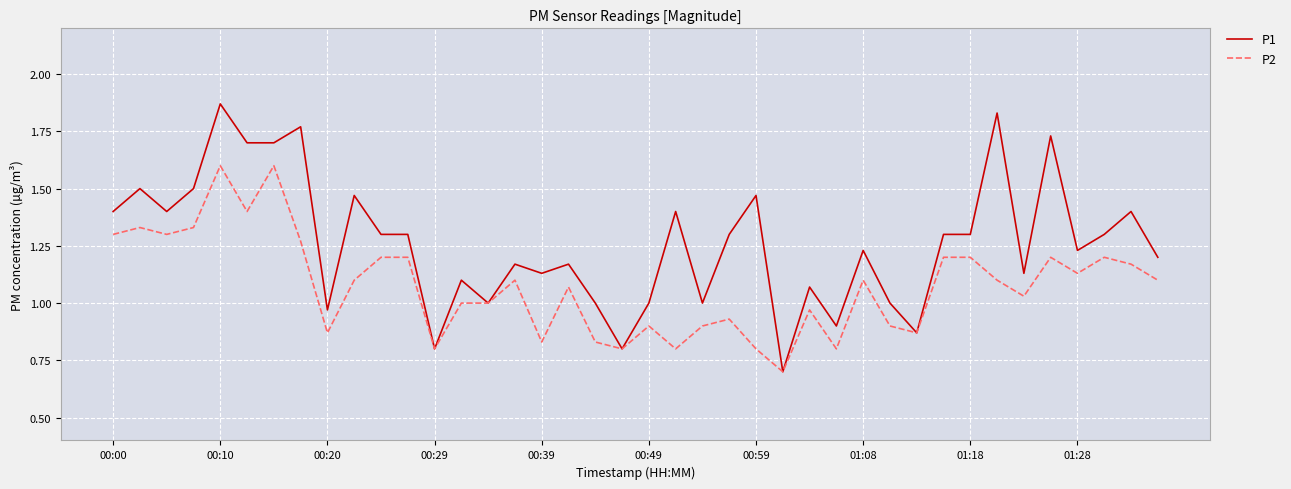

What is the maximum value for P2?

1.6